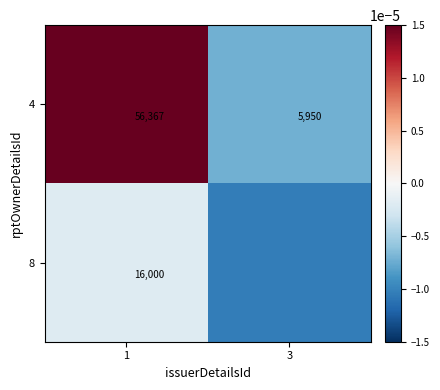

Which category has the highest value across all series?

1